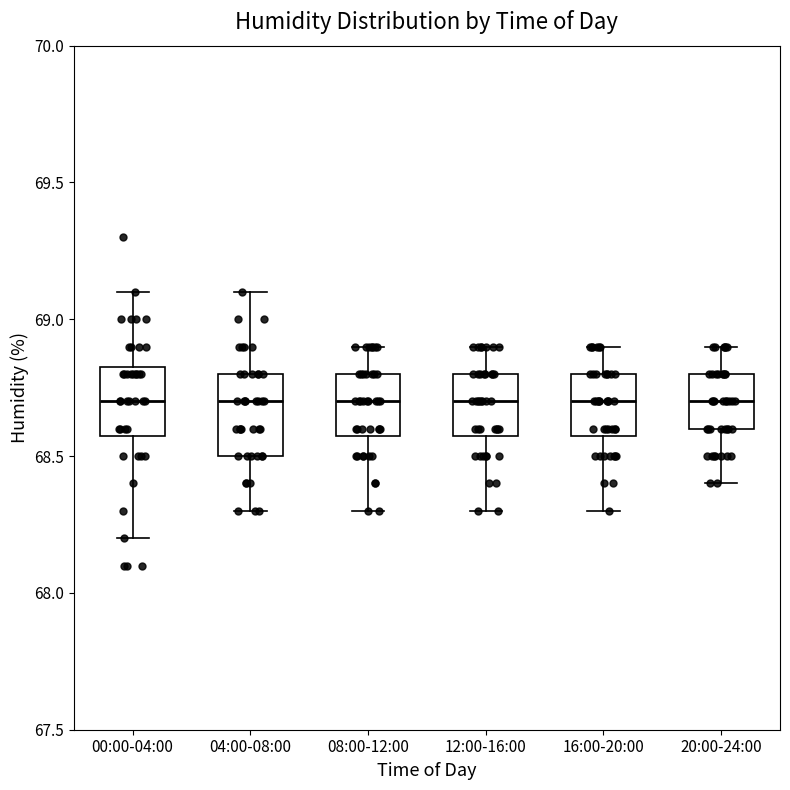

Reading left to right, transcribe this box plot: for each box, give where its median line is, the range the box spans, and where its two whiskers end, as read against the y-axis. The values are not printed on the chart, so give them approximately, as read against the axis.

00:00-04:00: median 68.70, box 68.60 to 68.85, whiskers 68.20 to 69.10
04:00-08:00: median 68.70, box 68.50 to 68.80, whiskers 68.30 to 69.10
08:00-12:00: median 68.70, box 68.60 to 68.80, whiskers 68.30 to 68.90
12:00-16:00: median 68.70, box 68.60 to 68.80, whiskers 68.30 to 68.90
16:00-20:00: median 68.70, box 68.60 to 68.80, whiskers 68.30 to 68.90
20:00-24:00: median 68.70, box 68.60 to 68.80, whiskers 68.40 to 68.90